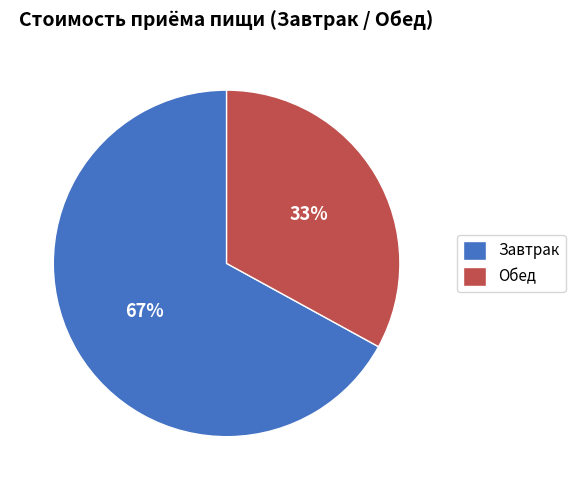

How many segments does this pie chart have?

2